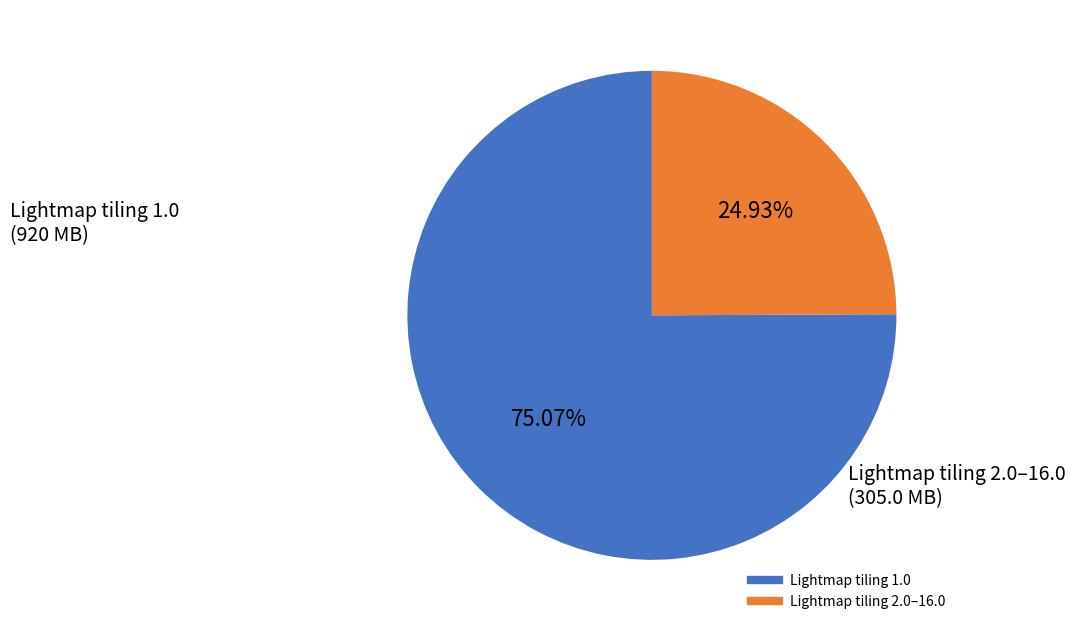

Is there any slice that represents more than half of the pie?

Yes